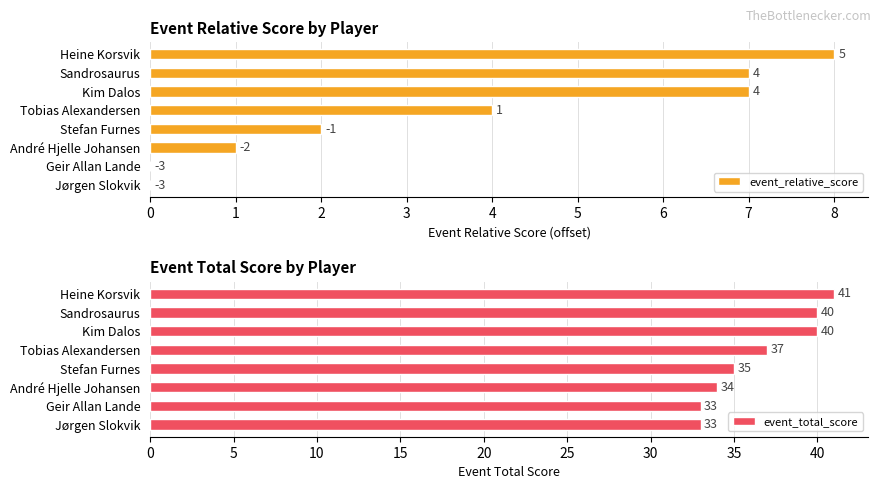

What is the difference between the maximum and minimum values in the event_total_score series?

8